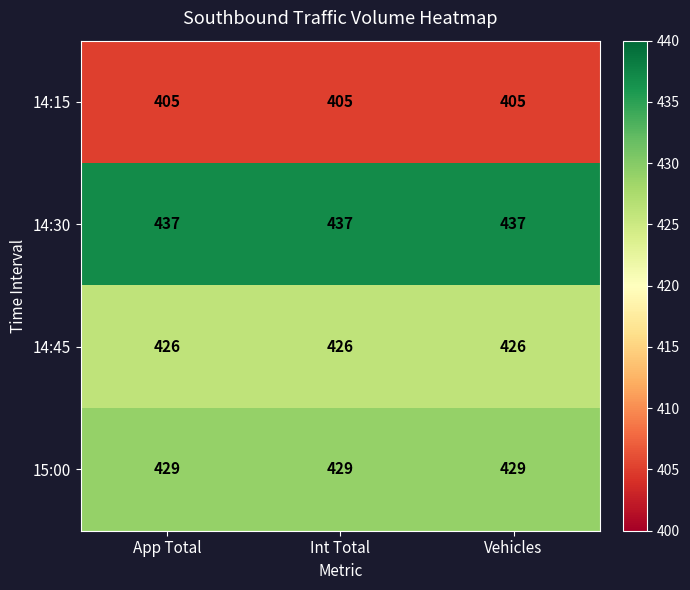

The value of 15:00 at Int Total is 429. True or false?

True